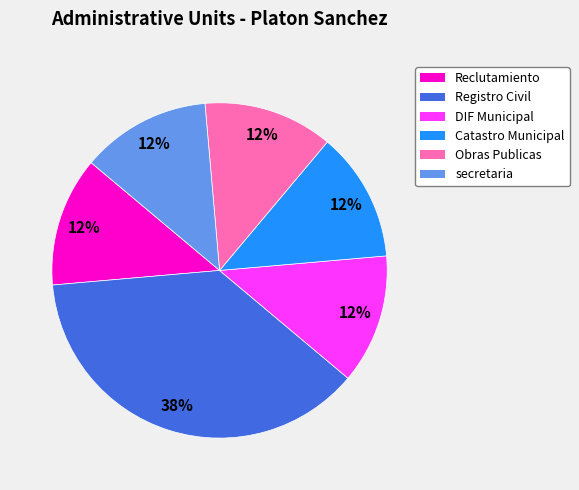

Does any single category account for the majority?

No